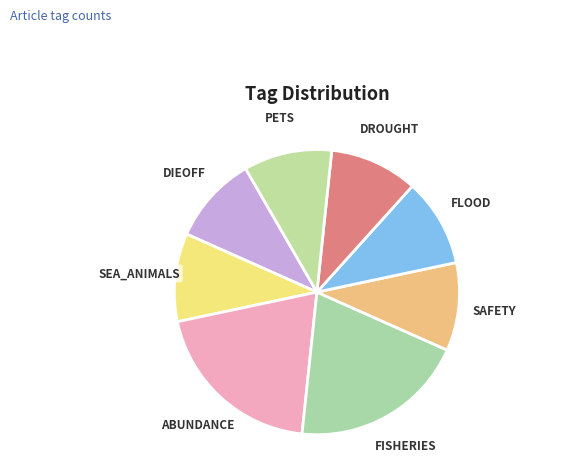

How many segments does this pie chart have?

8